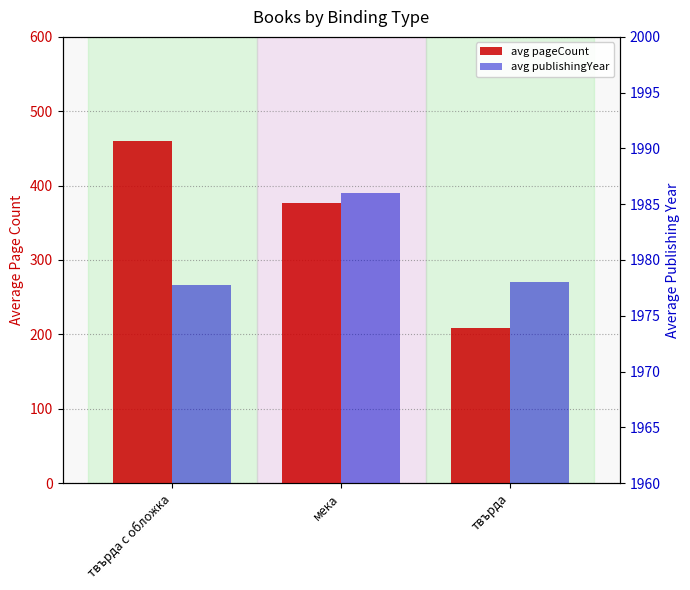

What is the difference between the avg pageCount values at твърда с обложка and твърда?

251.5